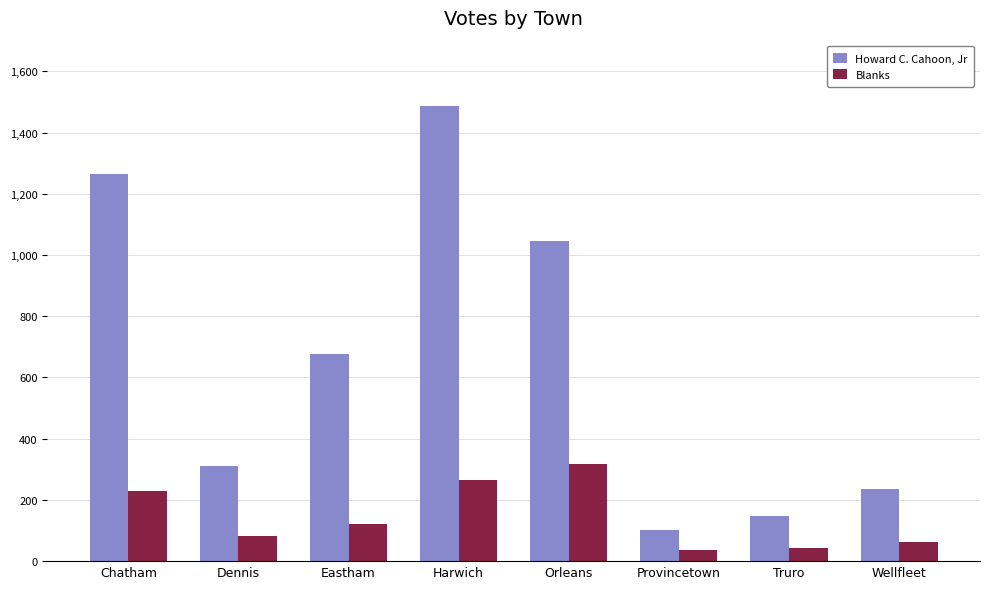

Between Eastham and Truro, which series saw the biggest shift?

Howard C. Cahoon, Jr